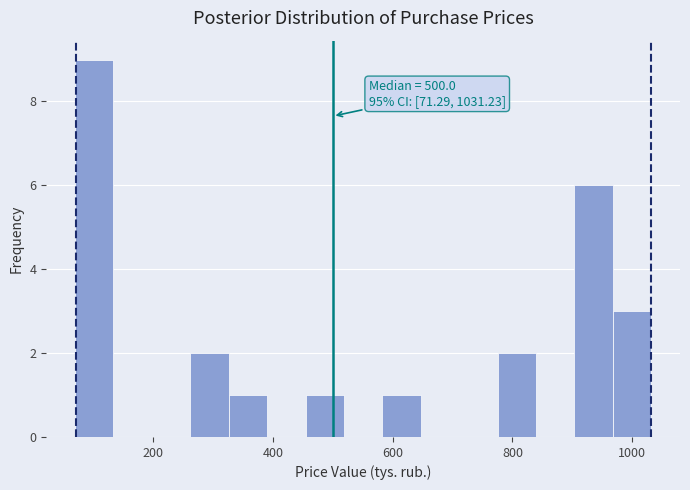

Around what value on the x-axis is the tallest bar? Give the approximate position of its centre, as read against the axis.

100